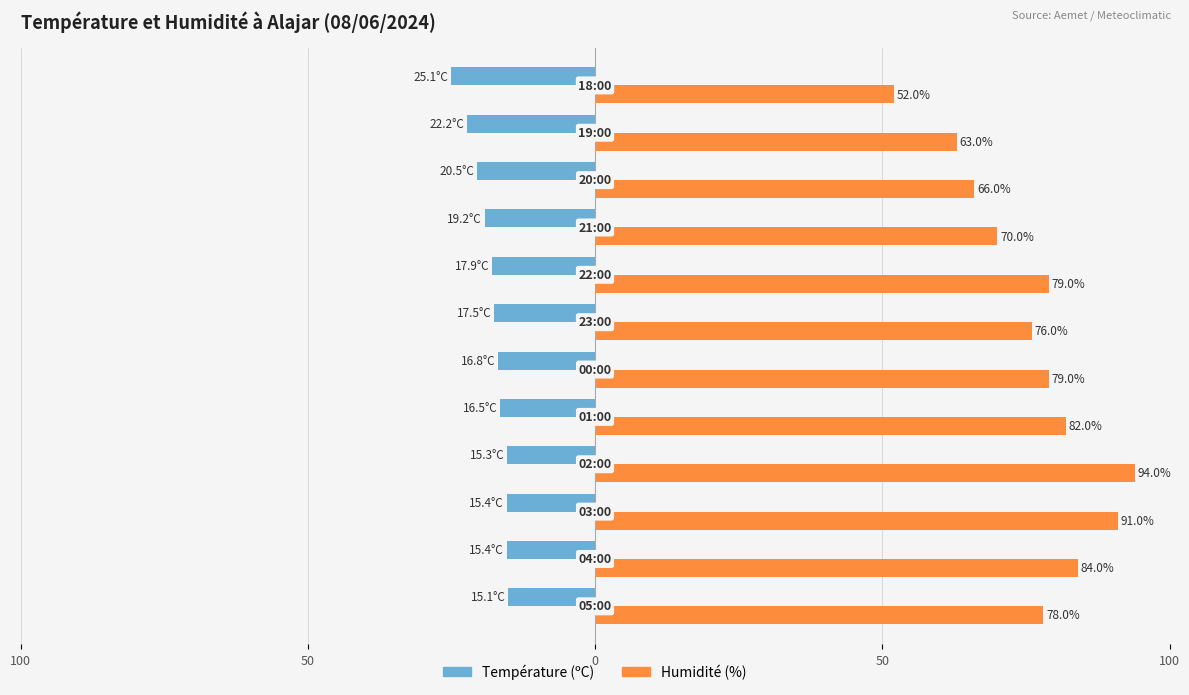

What are all the series names shown in the legend?

Température (ºC), Humidité (%)